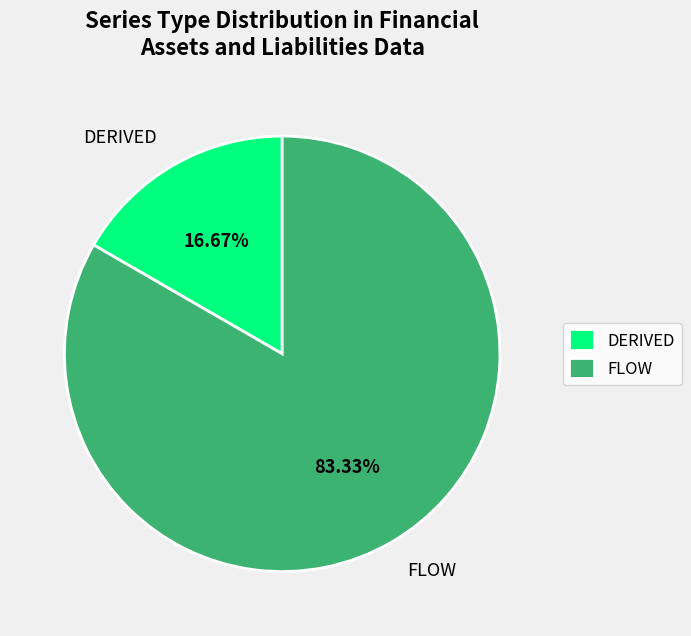

Which slice is the largest?

FLOW